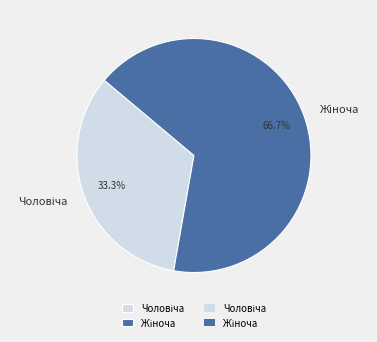

Does any single category account for the majority?

Yes